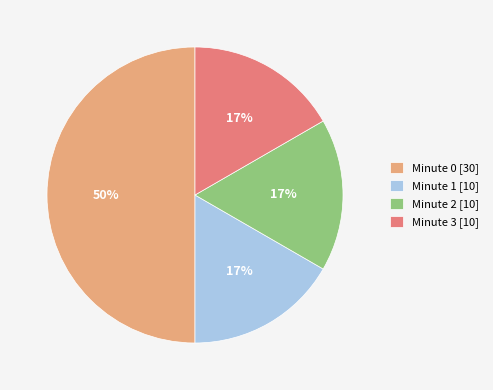

Is Minute 3 [10] the majority of the pie?

No